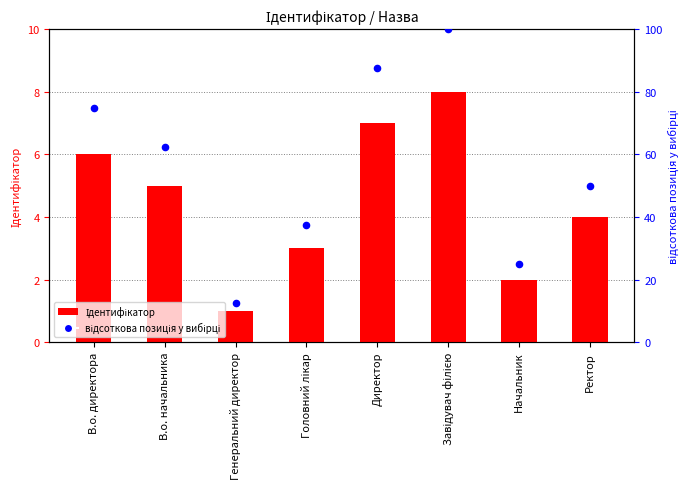

Which series contains the highest Y value?

відсоткова позиція у вибірці